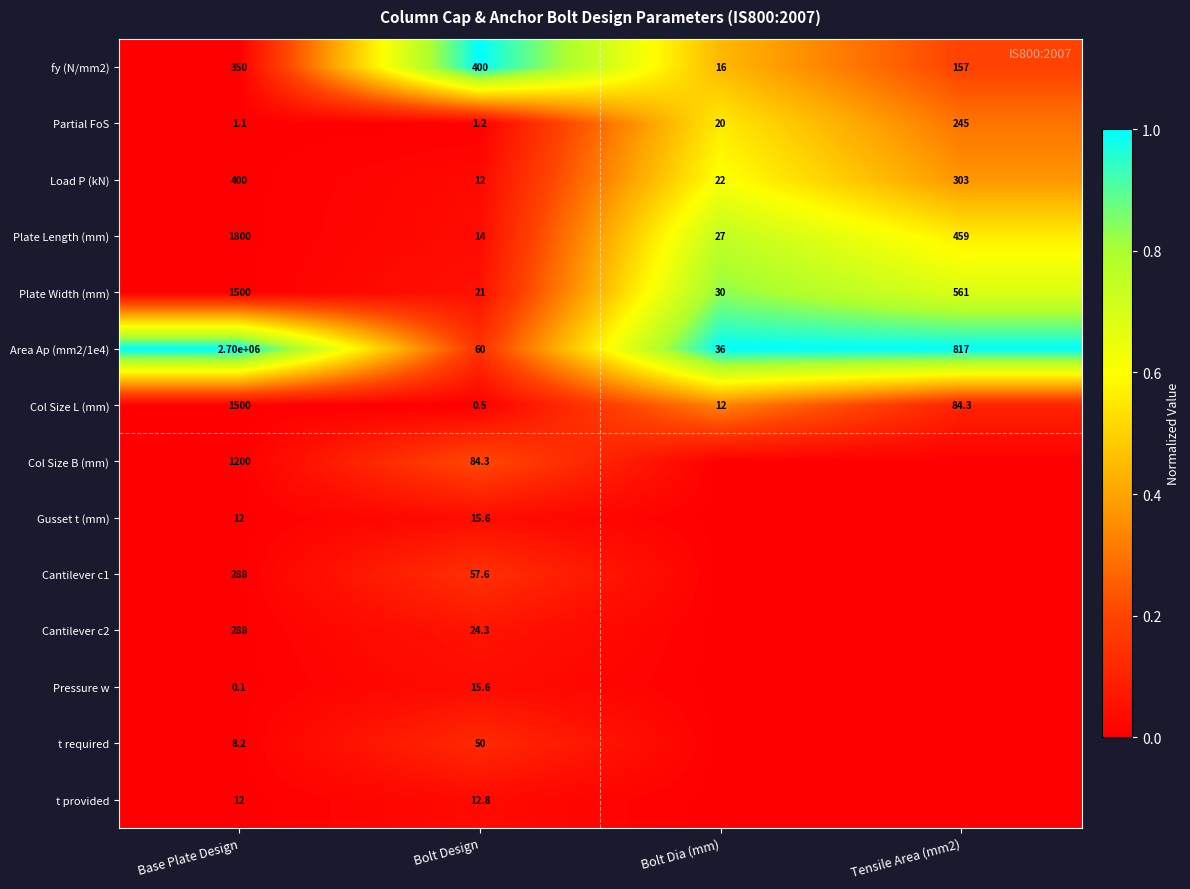

What is the highest value of the Col Size L (mm) series?

1500.0